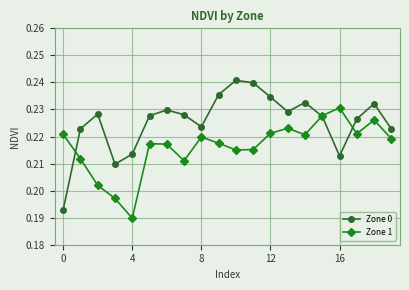

How many categories are shown in the chart?

20